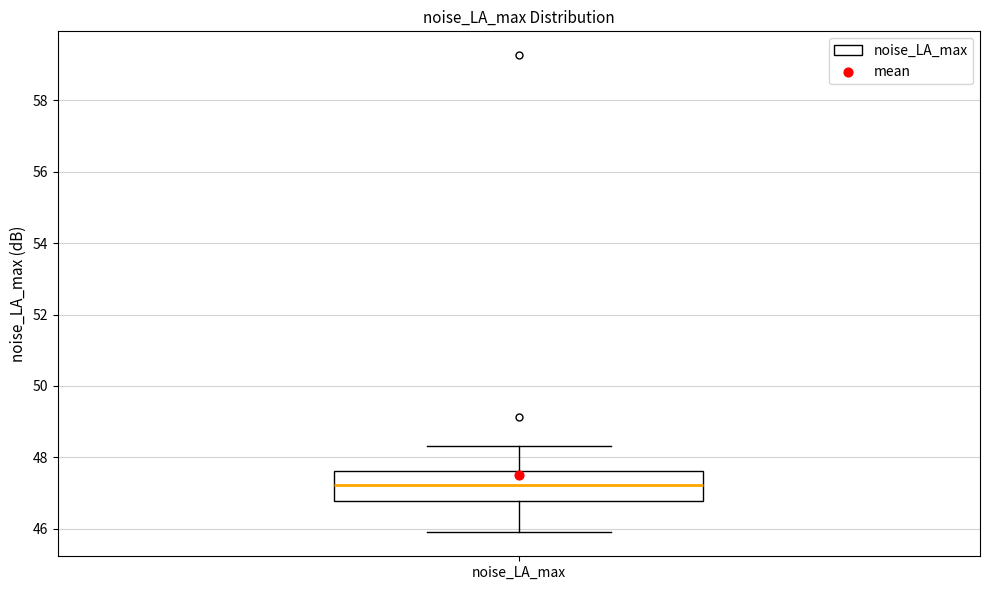

Read this box plot against the y-axis: the position of the median line, the range covered by the box, and the ends of both whiskers. The values are not printed on the chart, so give them approximately, as read against the axis.

median 47.2, box 46.8 to 47.6, whiskers 46.0 to 48.4